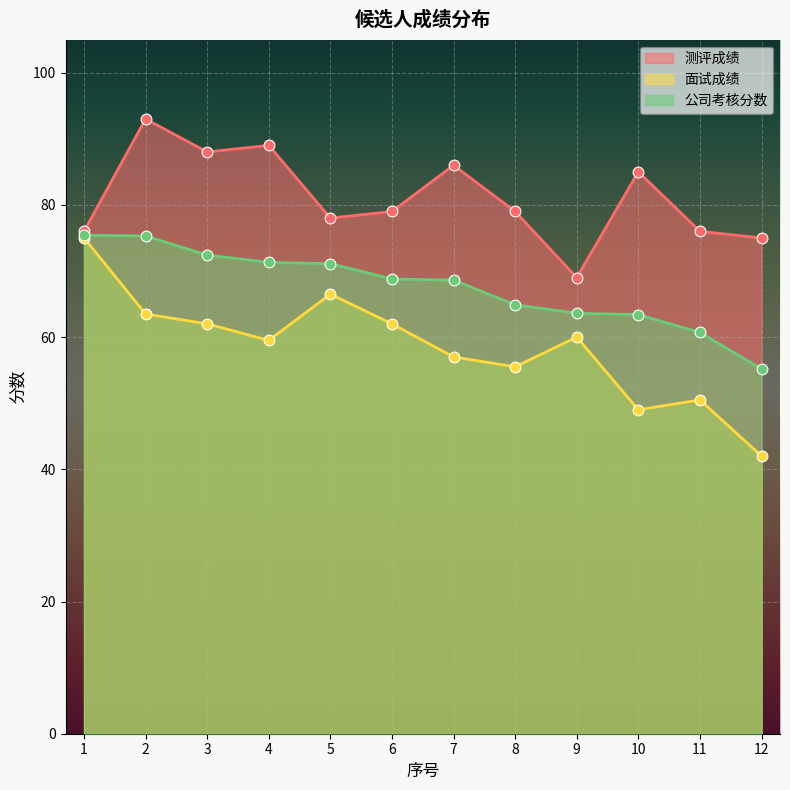

What are all the series names shown in the legend?

测评成绩, 面试成绩, 公司考核分数